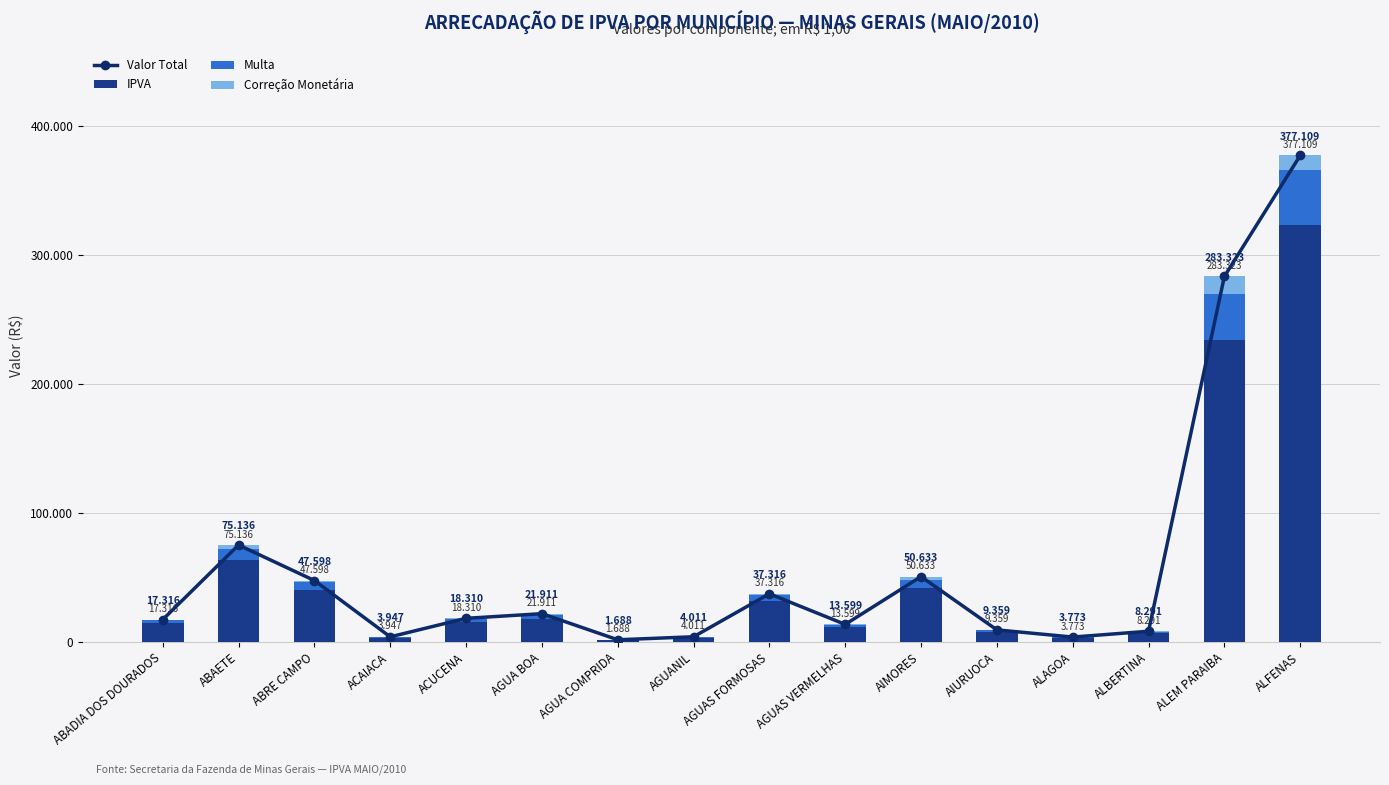

Which series has the widest spread of values?

Valor Total